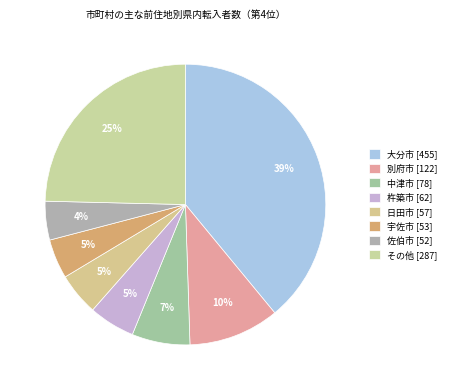

How many slices are in this pie chart?

8